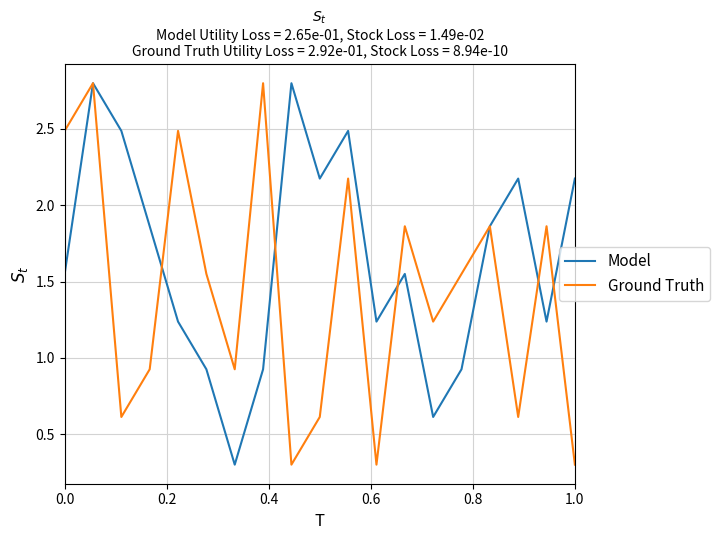

What is the minimum value for Model?

0.3